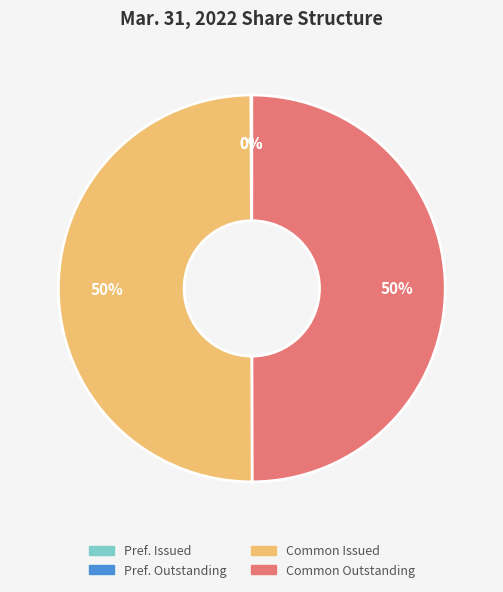

To the nearest percent, what is the difference between the largest and smallest slice percentages?

50%